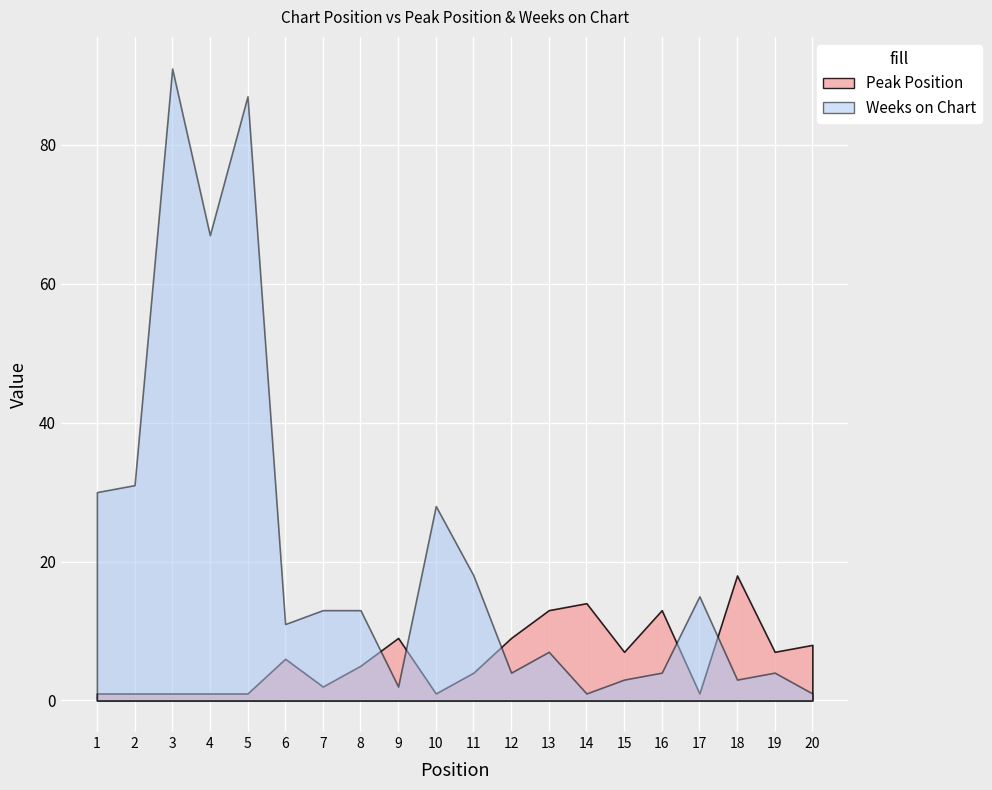

What is the value of the Weeks on Chart point at the 15th from the left?

3